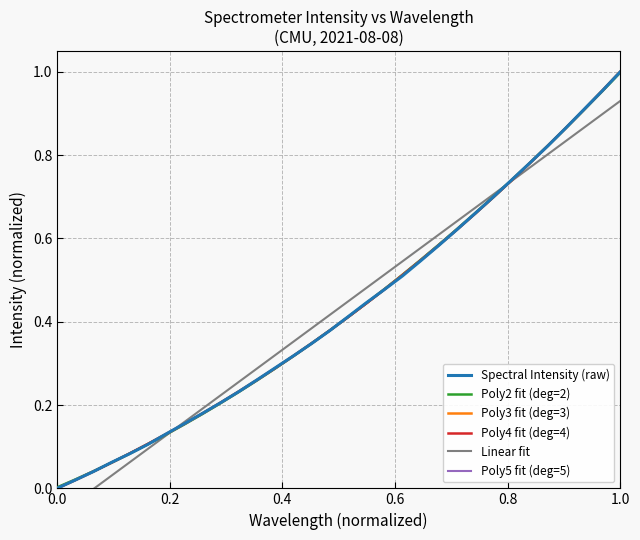

How many categories are shown in the chart?

32